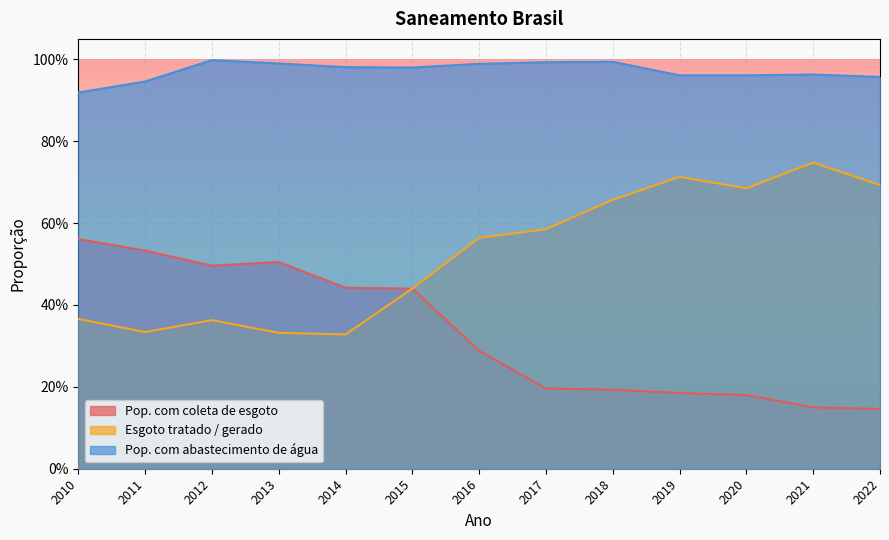

Which has a higher value, 2015 or 2021?

2015